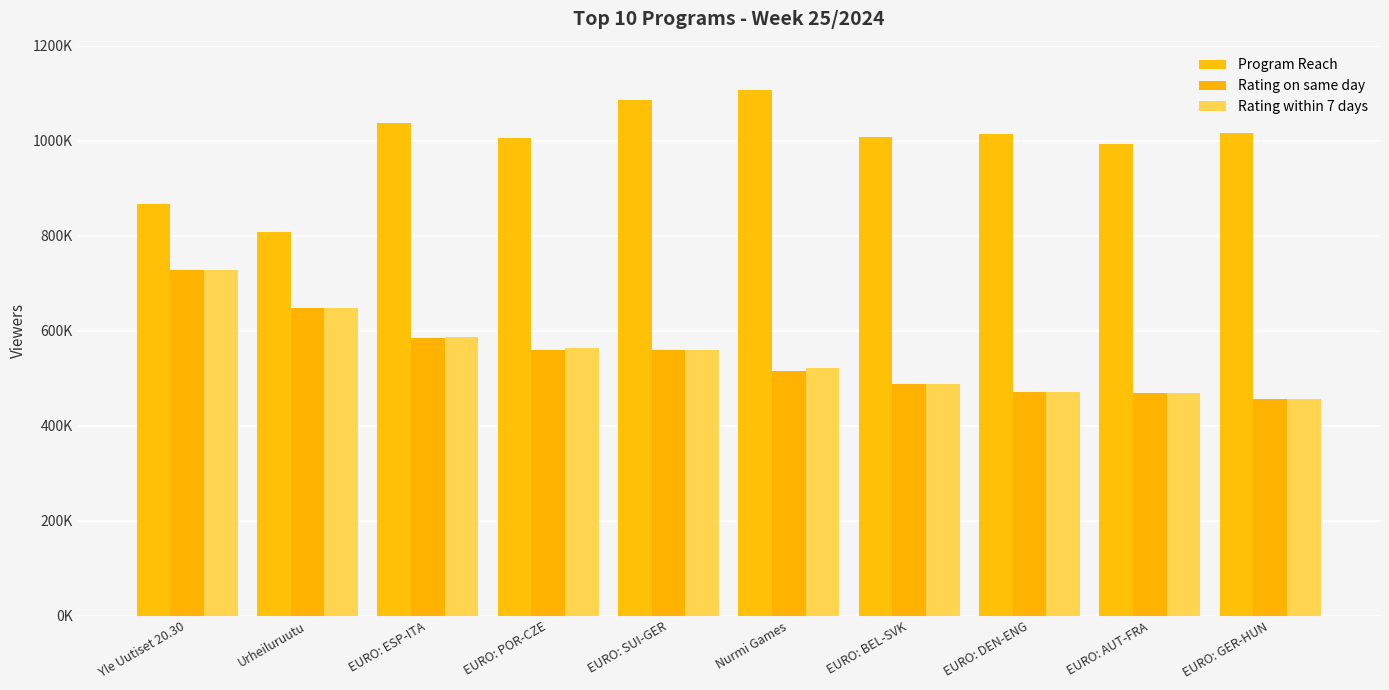

Does the chart contain any negative values?

No